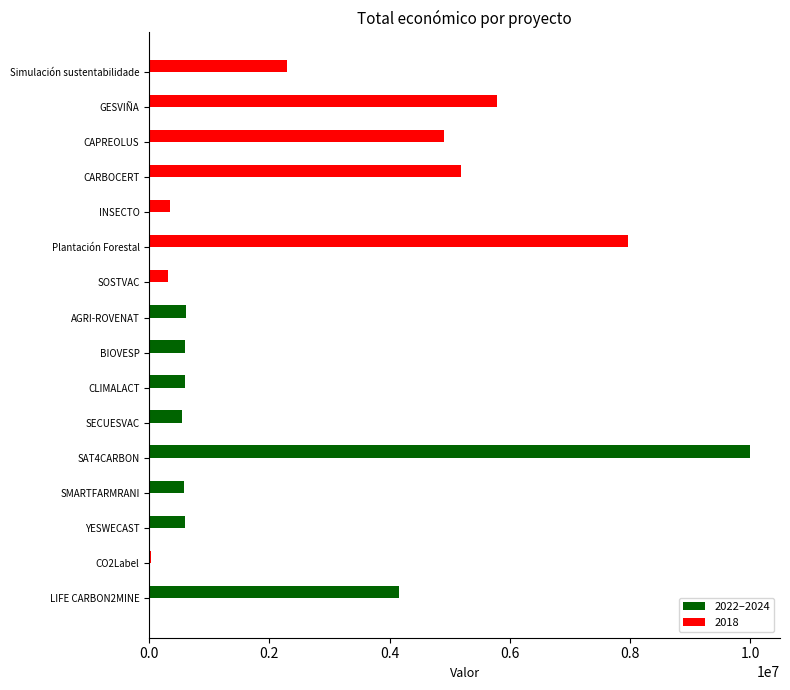

How many series are shown in this chart?

2